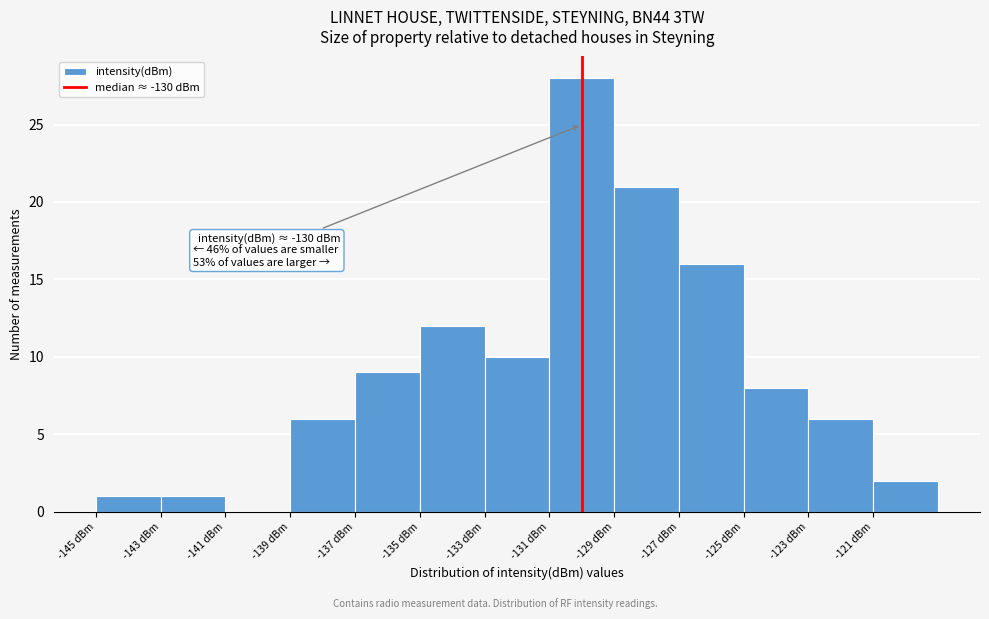

Over which range of the x-axis is the bar tallest?

-131 to -129